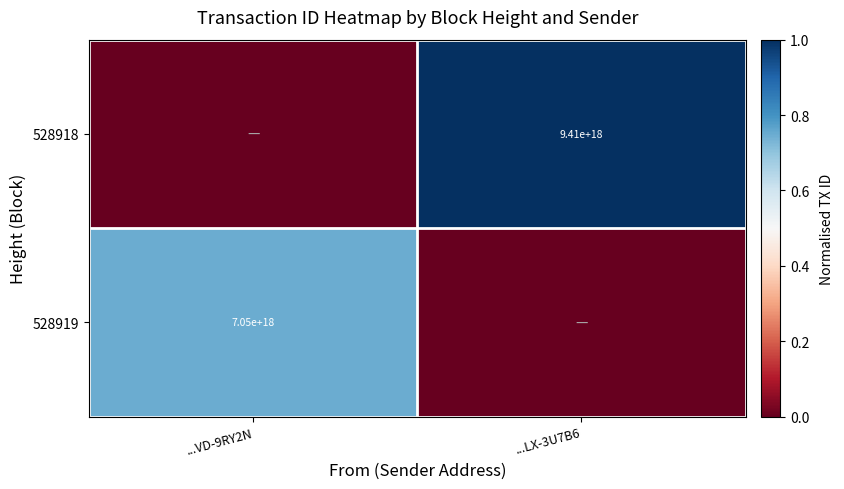

How many series are shown in this chart?

2